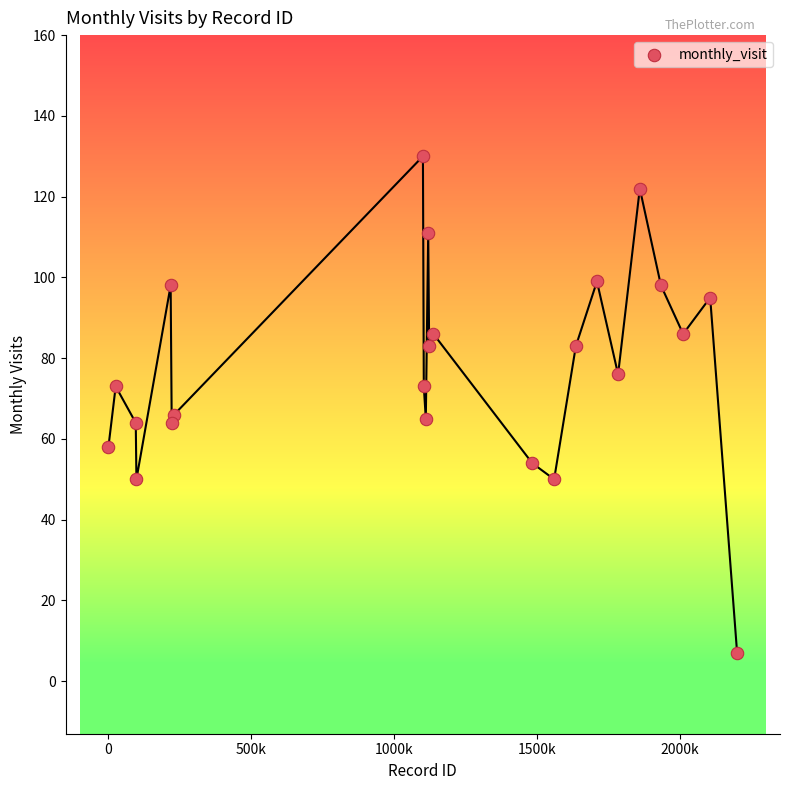

What is the range of Y values (max minus min)?

123